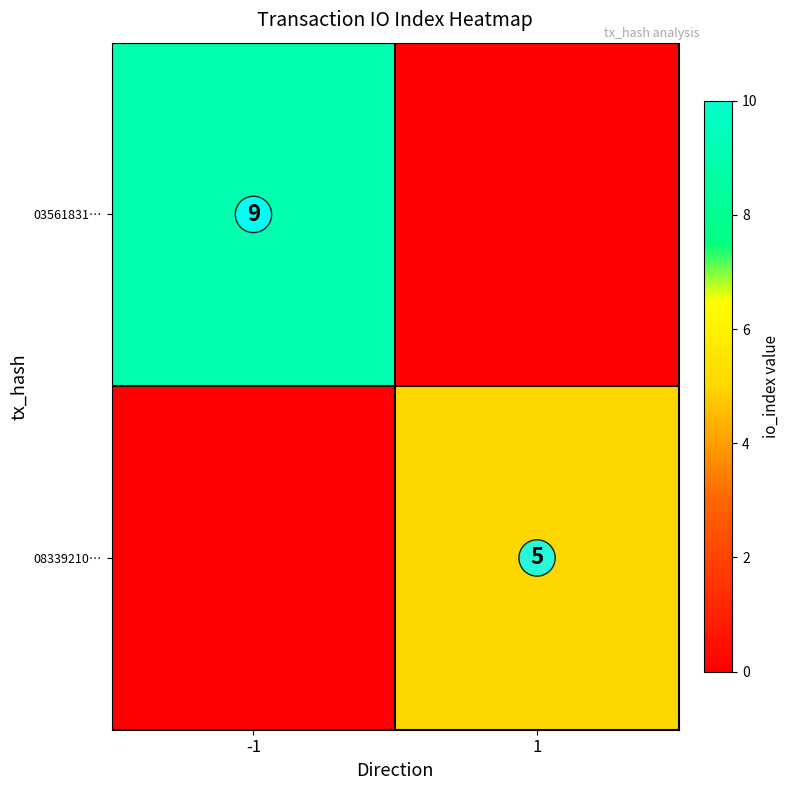

How many distinct data groups are displayed?

2